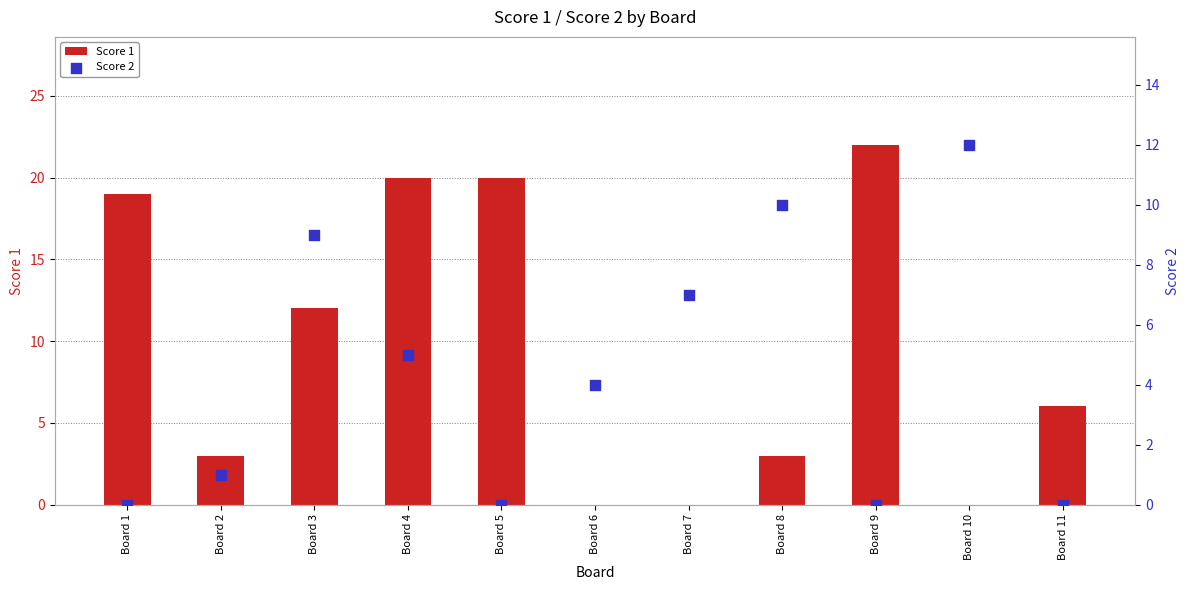

Which series reaches the maximum Y coordinate?

Score 1